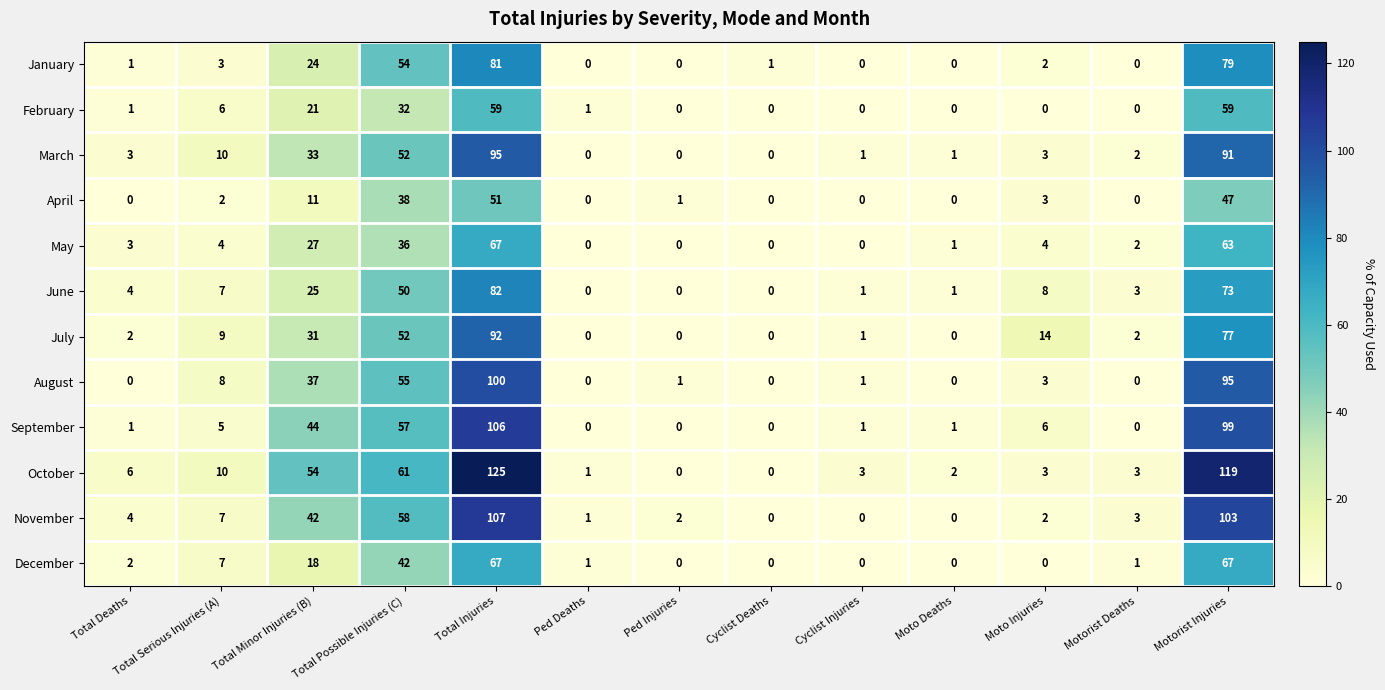

What is the greatest value displayed?

125